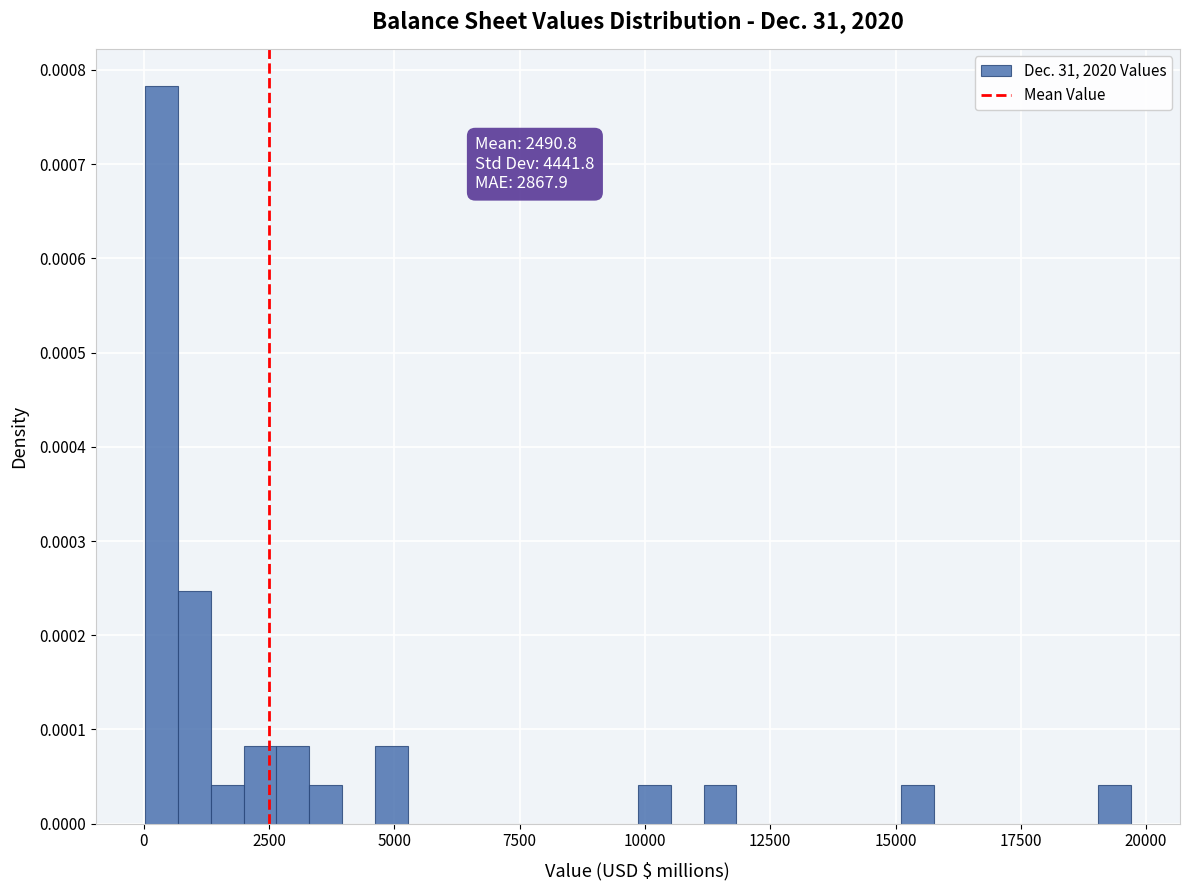

Around what value on the x-axis is the tallest bar? Give the approximate position of its centre, as read against the axis.

500